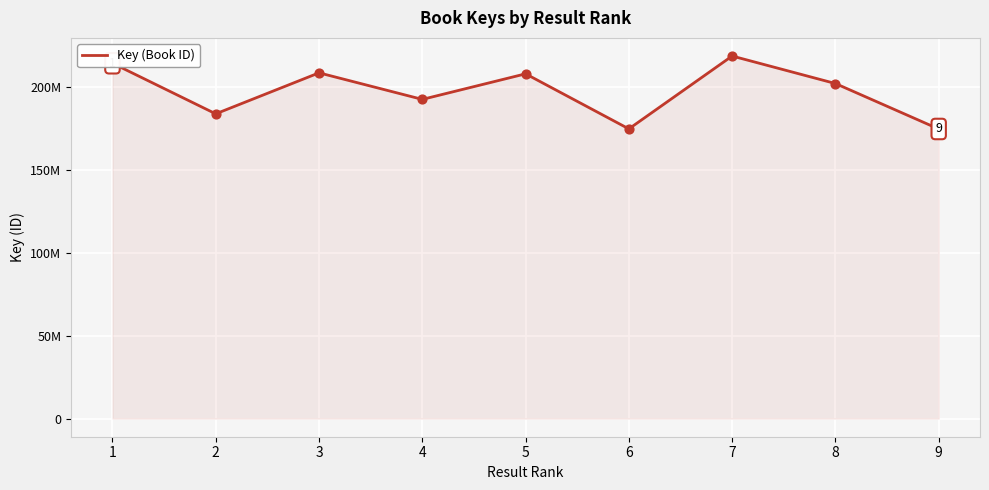

What is the change in value from 4 to 5?

+15434843